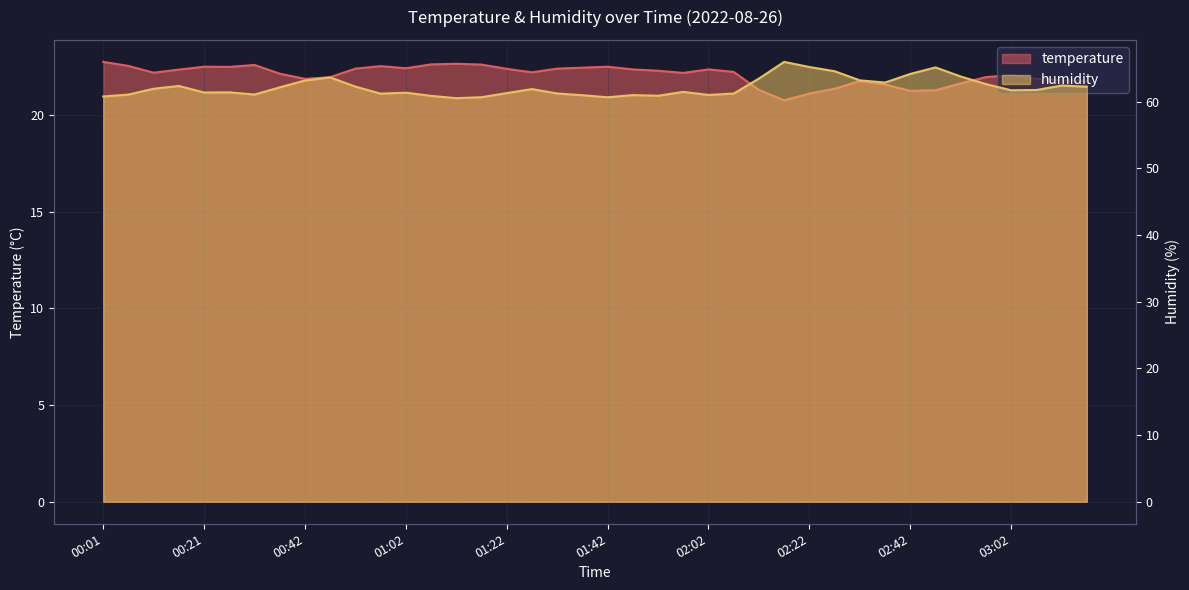

Read the temperature value at 00:11.

22.2